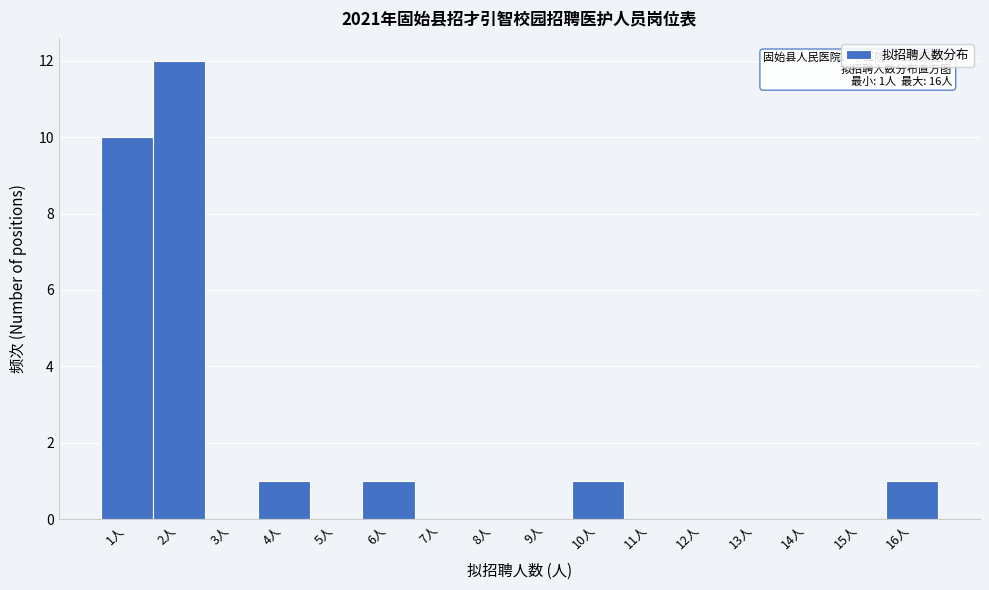

Over which range of the x-axis is the bar tallest?

1.5 to 2.5